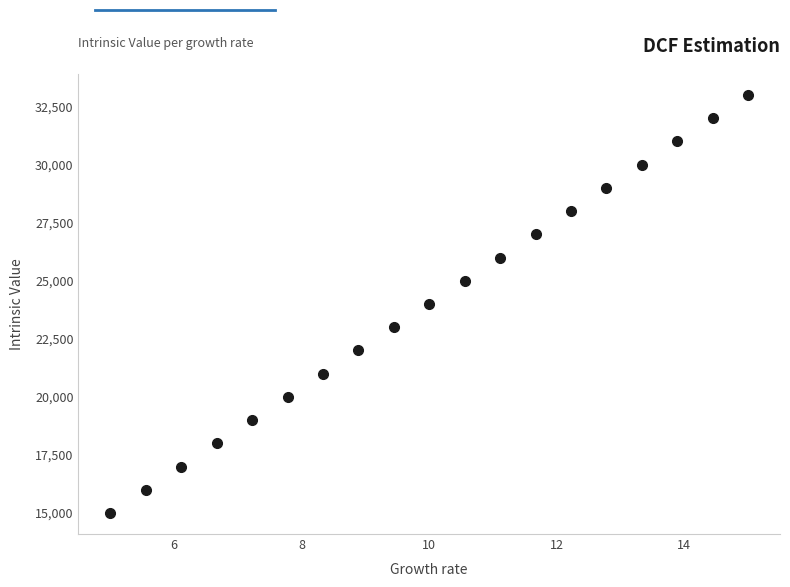

What is the range of Y values (max minus min)?

18000